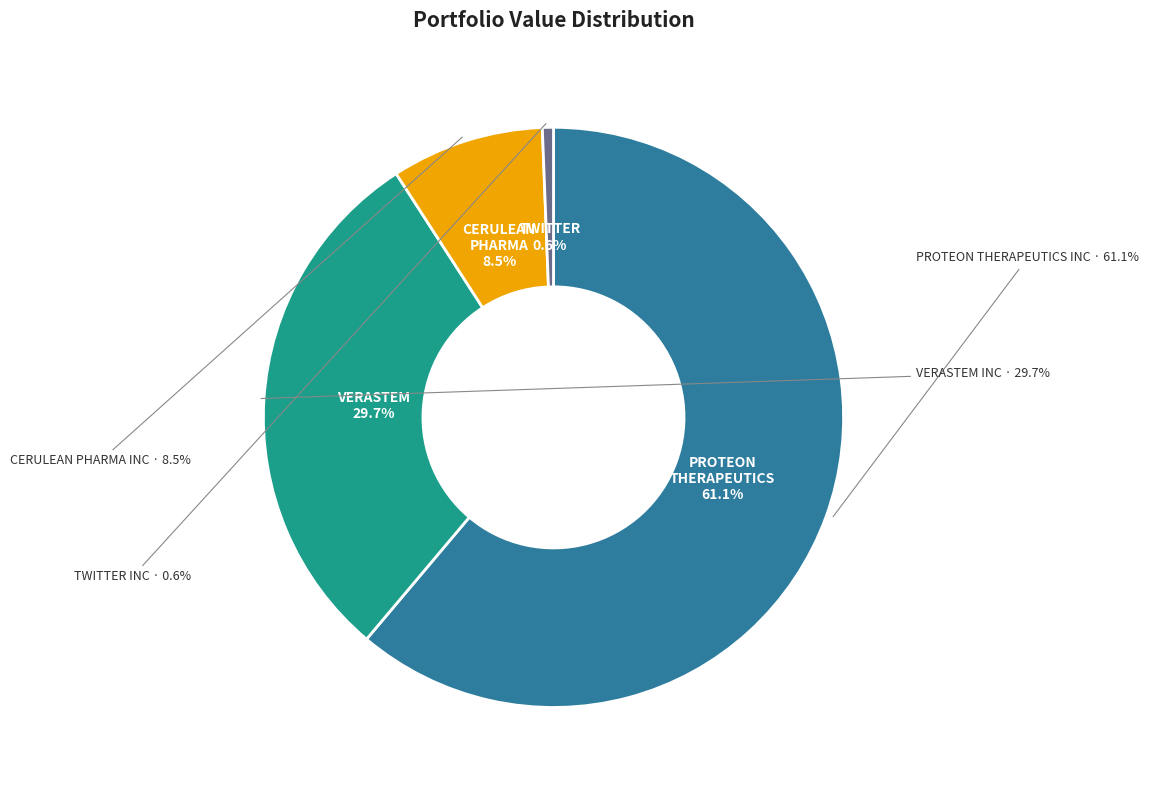

True or false: TWITTER INC accounts for 1% of the total.

True